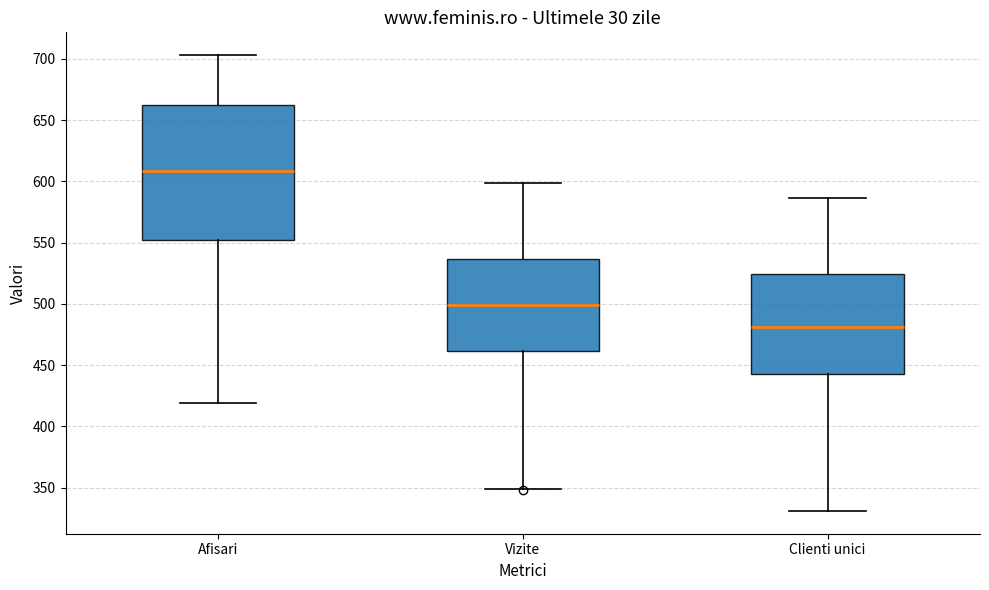

Where is the lower edge of the box for Vizite on the y-axis? The values are not printed on the chart, so give them approximately, as read against the axis.

460